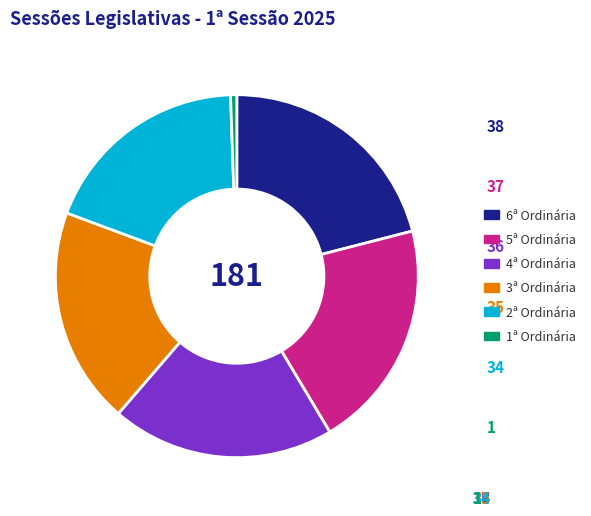

Which category has the smallest portion of the pie?

1ª Ordinária